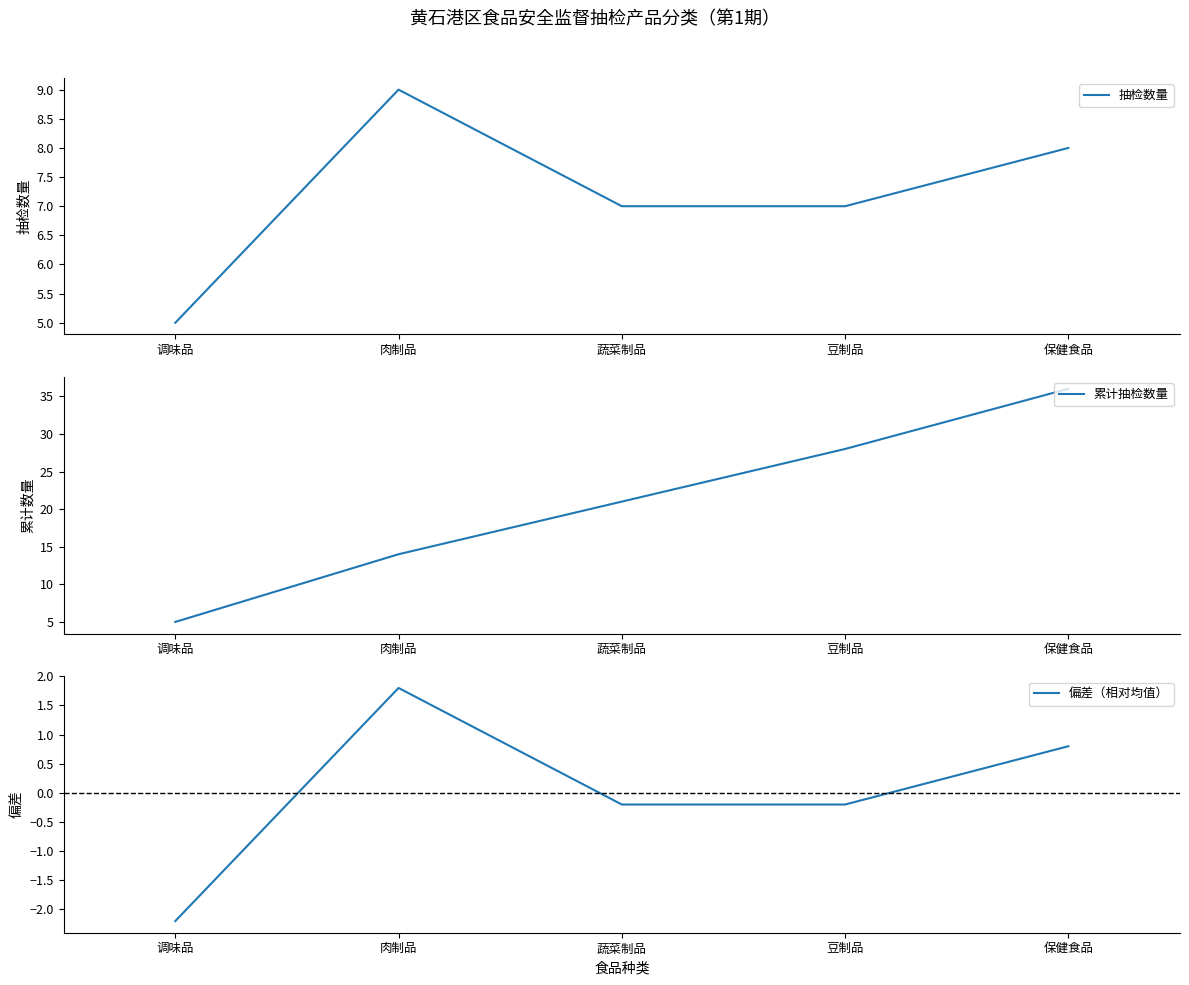

What is the label of the 1st point from the right?

保健食品